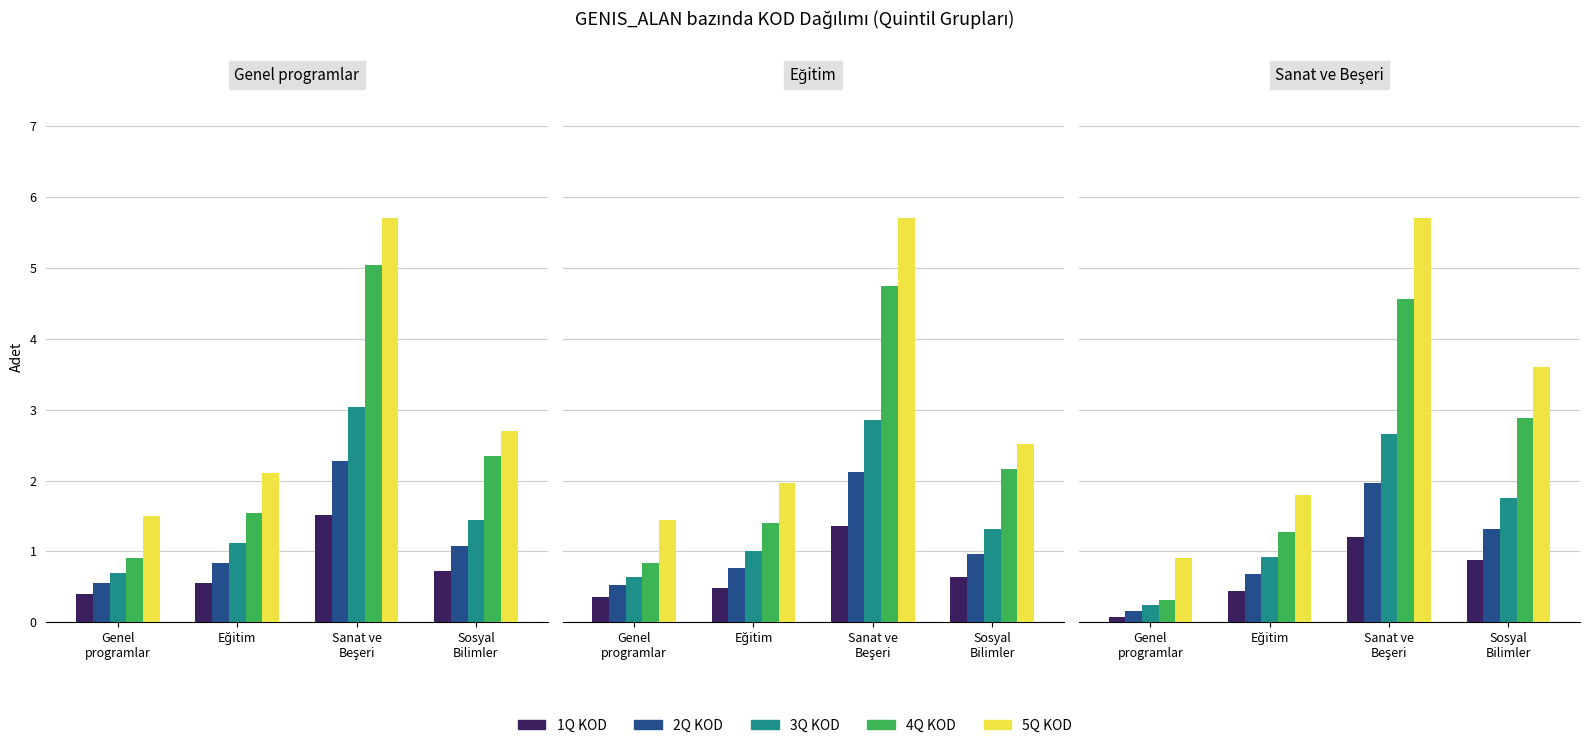

How many categories are shown in the chart?

4